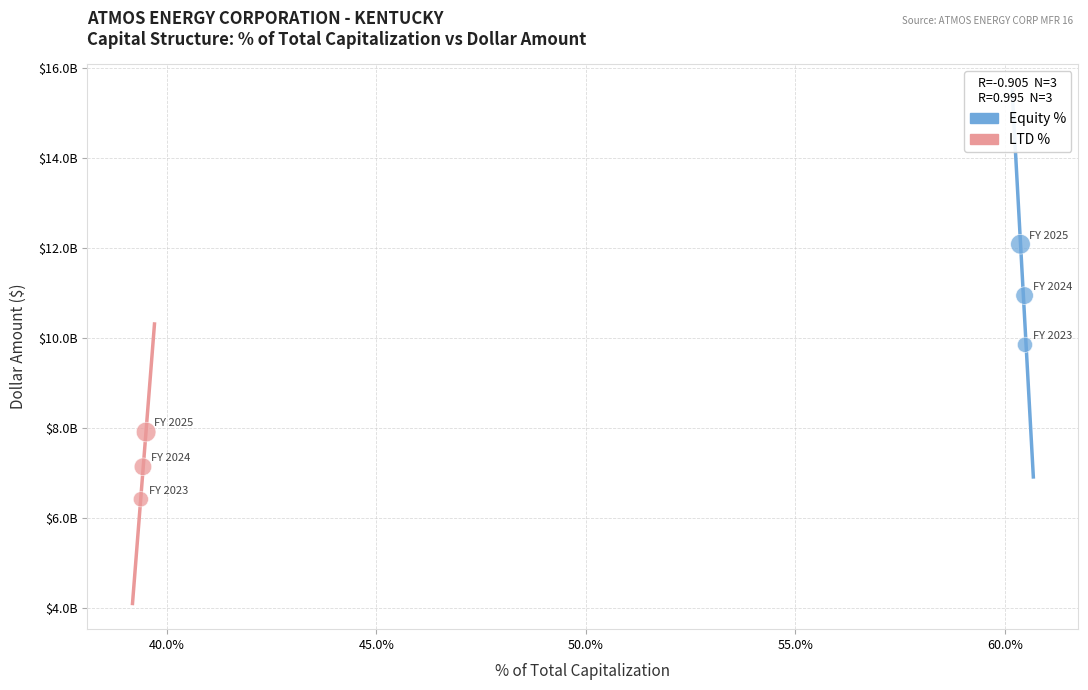

What are all the series names shown in the legend?

Equity %, LTD %